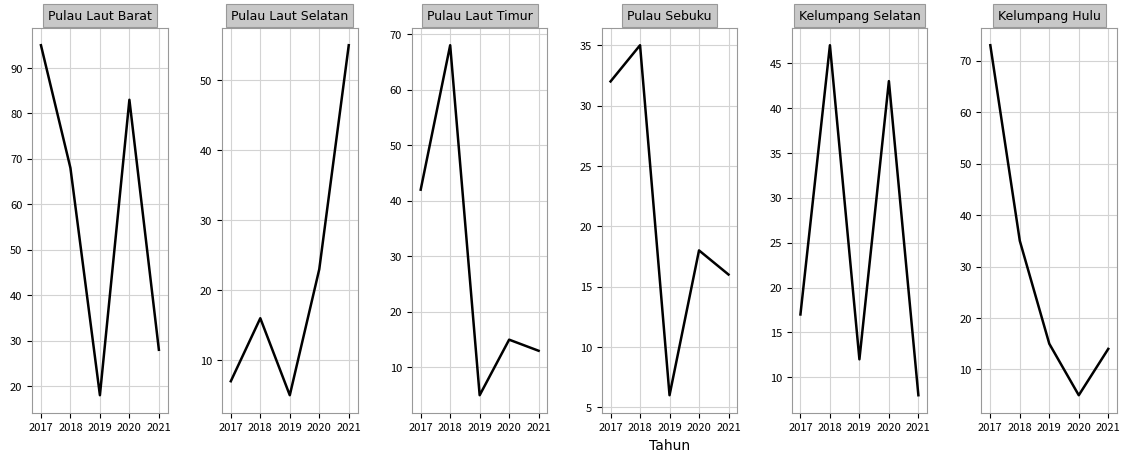

What is the average value of the Pulau Laut Selatan series?

21